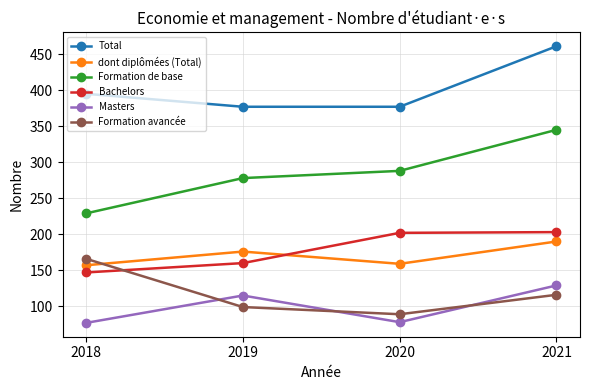

Which series has the widest spread of values?

Formation de base